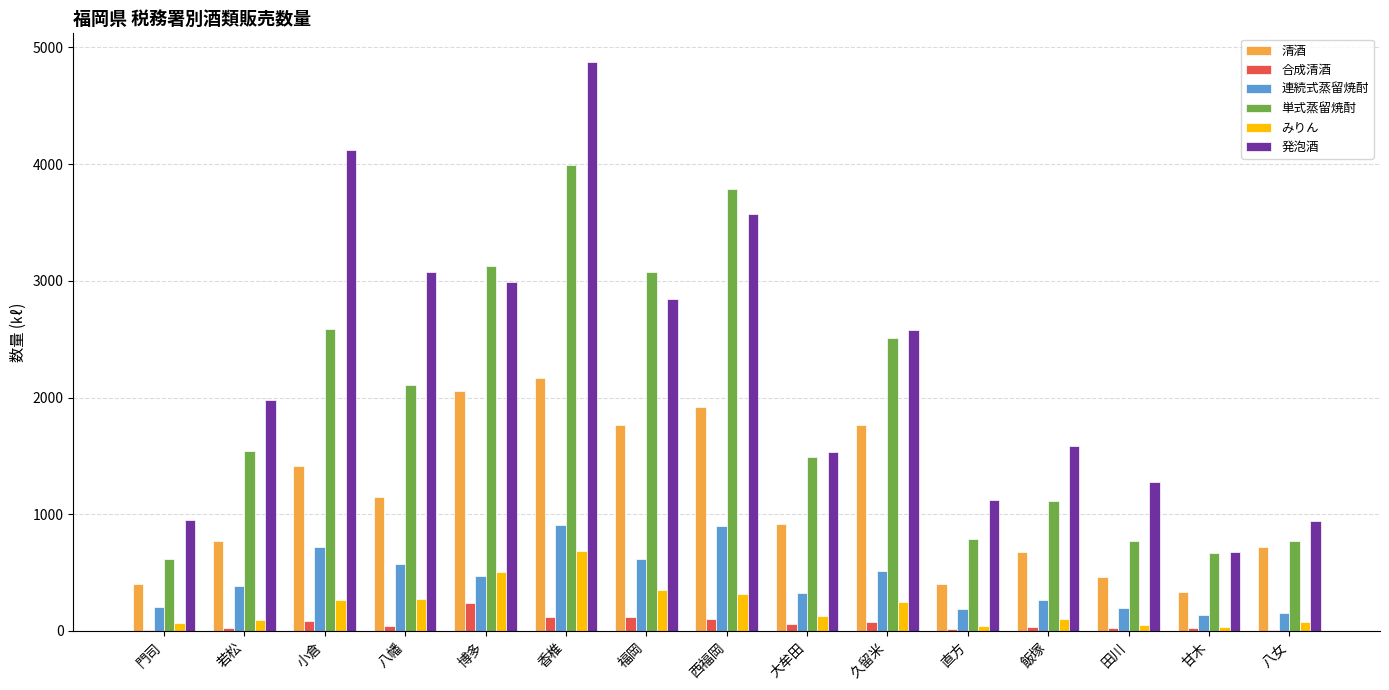

Count the number of categories in the chart.

15